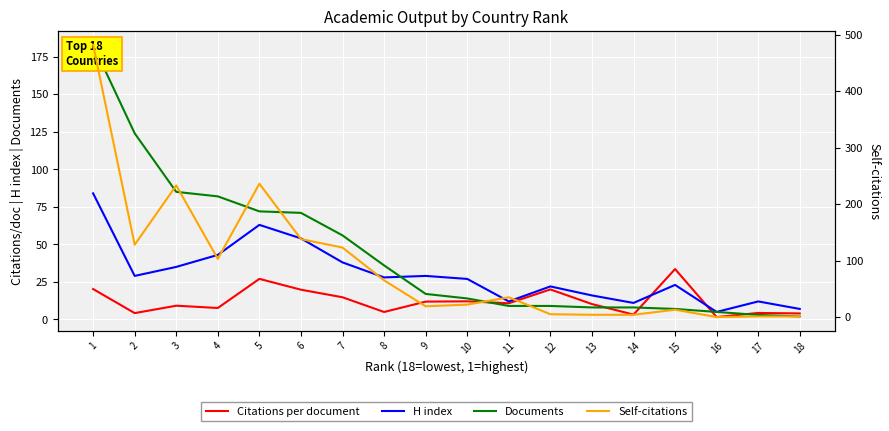

Which series changed the most between 12 and 7?

Self-citations